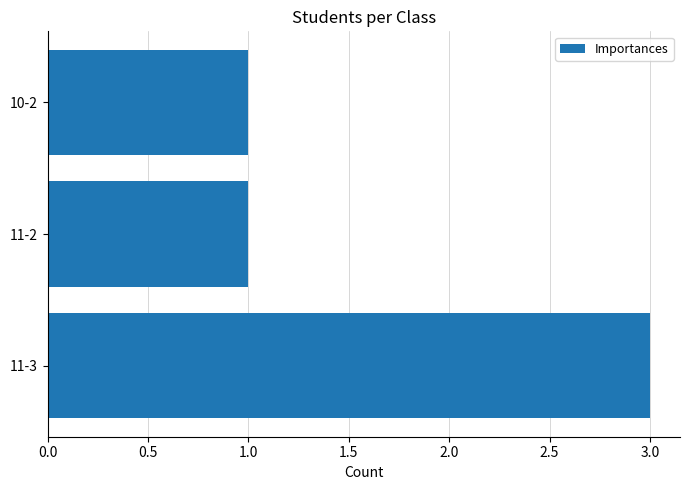

What is the maximum value shown in the chart?

3